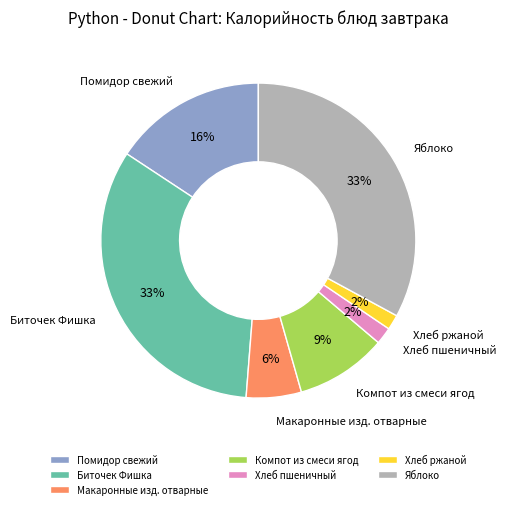

Which has a higher value, Яблоко or Помидор свежий?

Яблоко